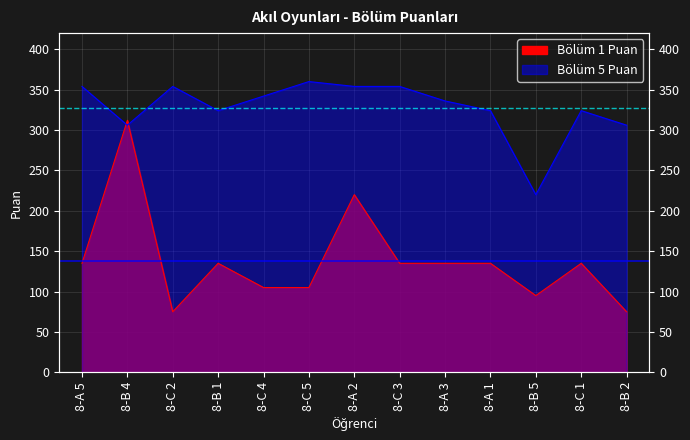

What is the difference between the second highest and minimum values in the Bölüm 5 Puan series?

134